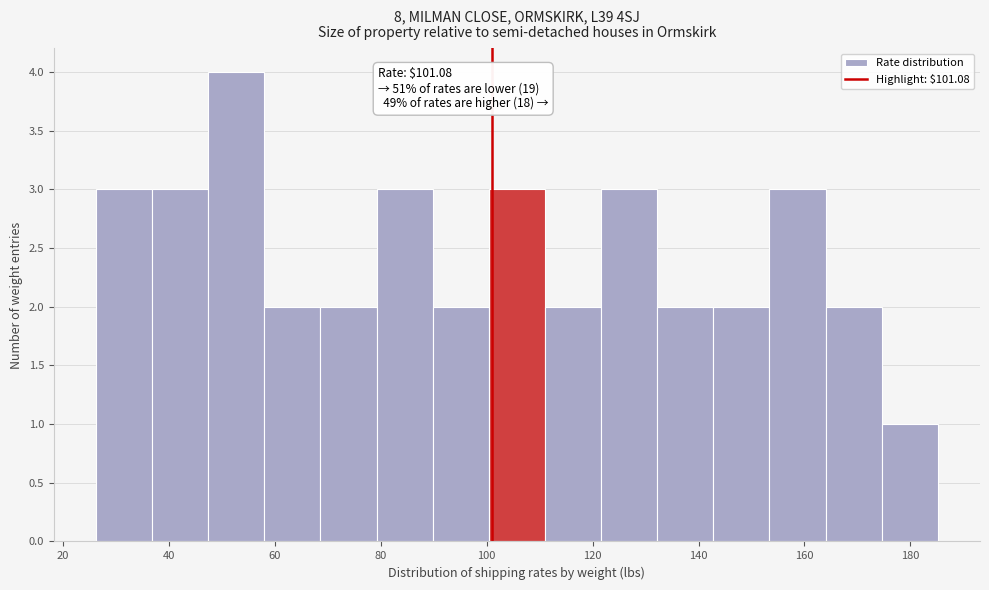

Which range on the x-axis has the tallest bar?

48 to 58